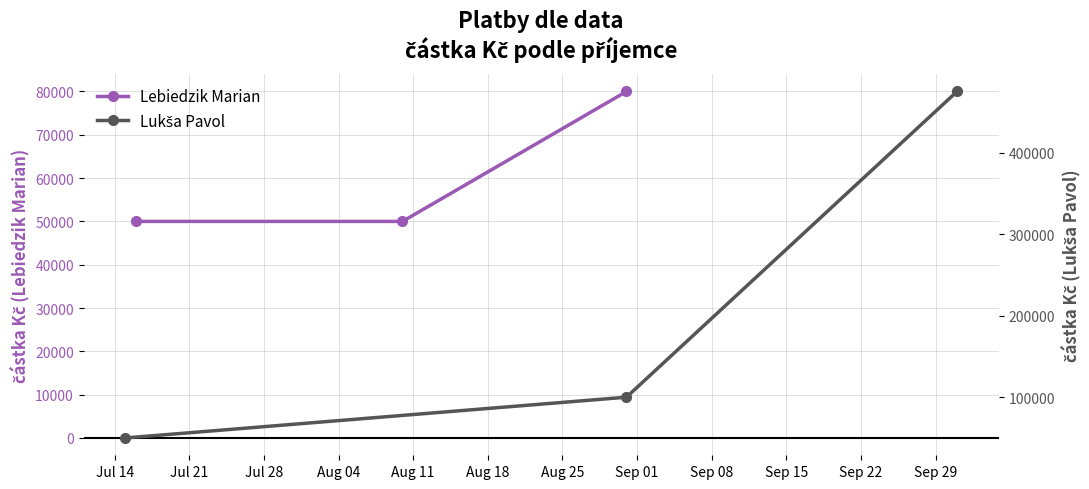

What is the value of the Lebiedzik Marian point at the 1st from the left?

50000